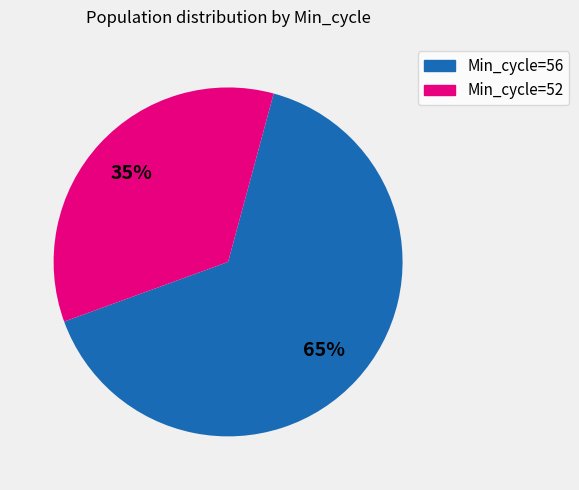

How many segments does this pie chart have?

2